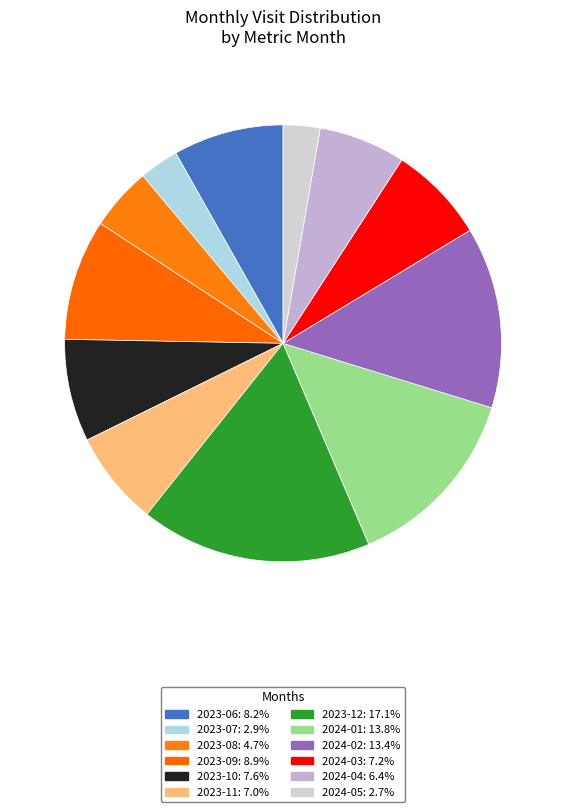

To the nearest percent, what portion does 2024-05 represent?

3%